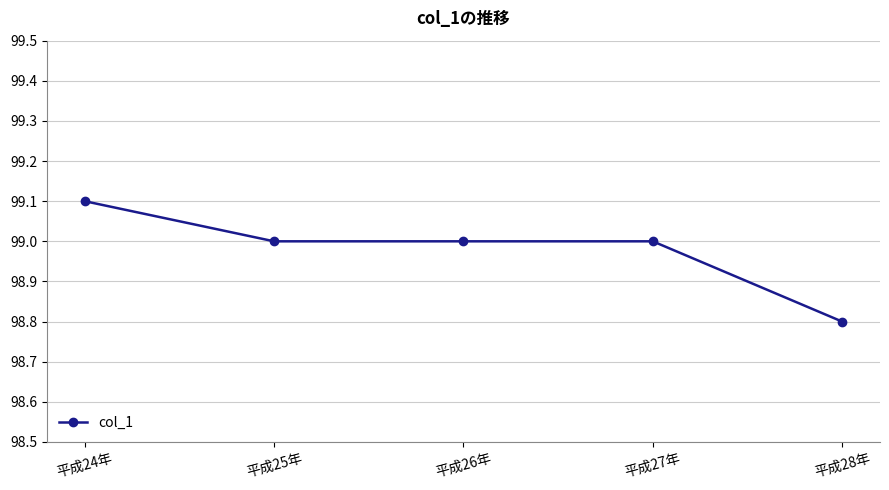

What is the greatest value displayed?

99.1